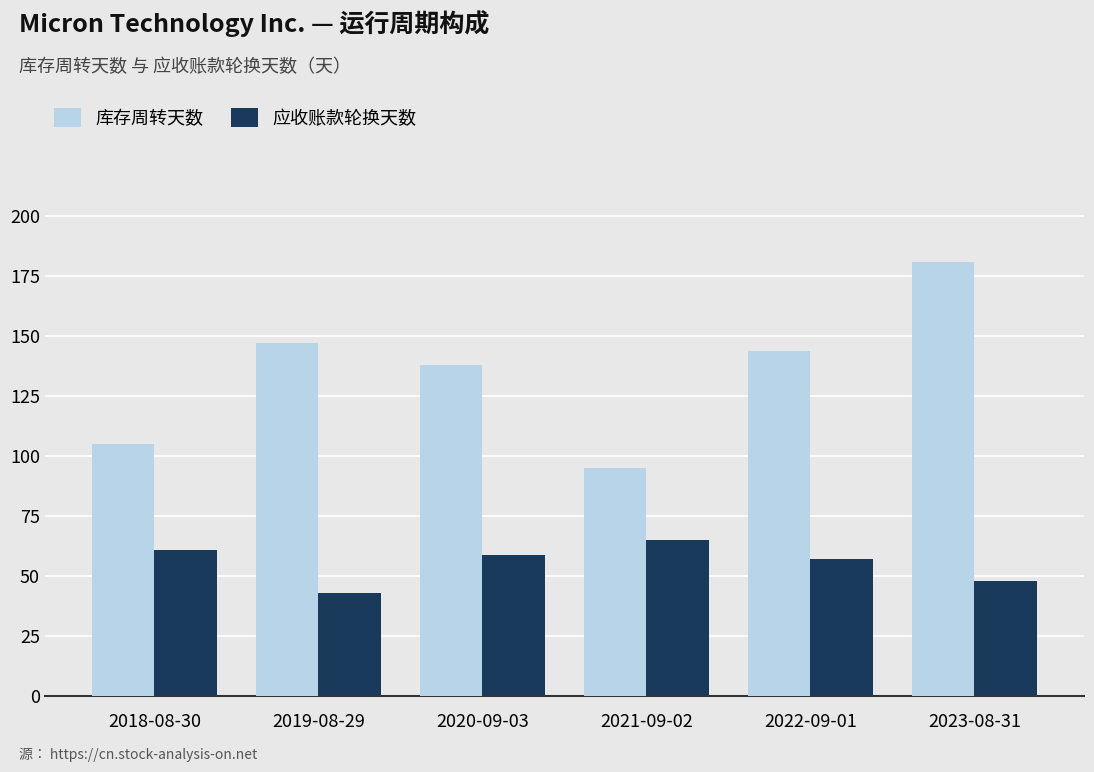

What position from the left is 2023-08-31?

6